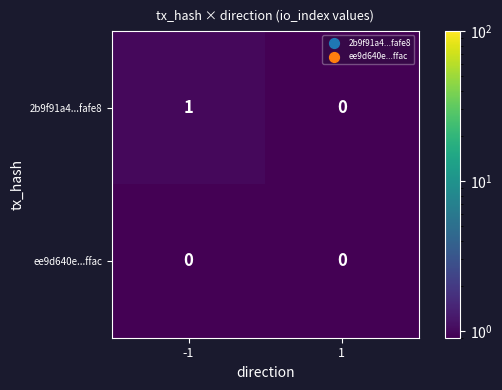

The ee9d640e...ffac series shows 0 at 1. True or false?

True